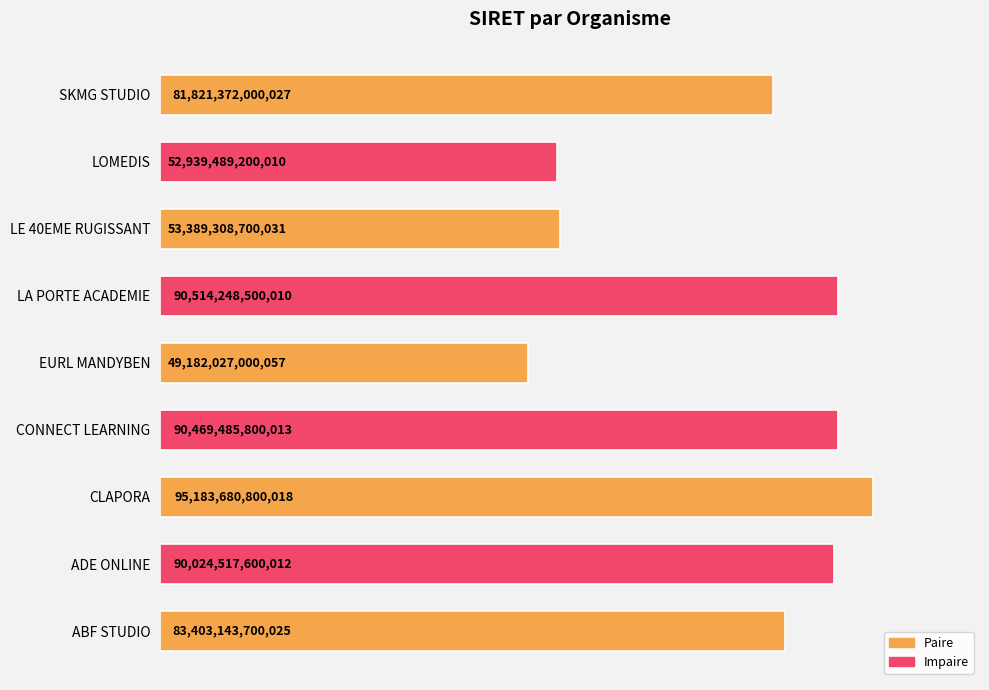

Are the bars horizontal?

Yes